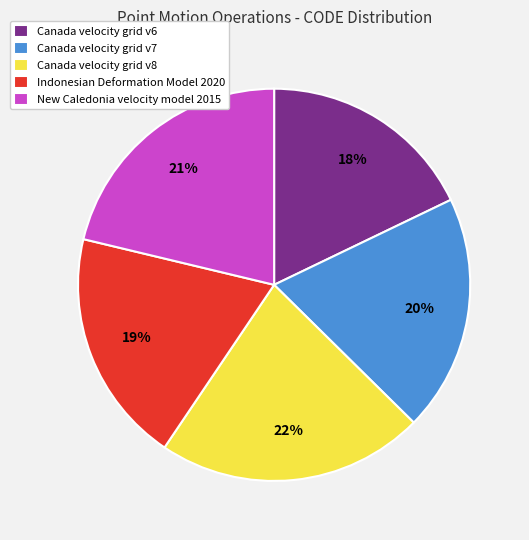

Count the number of slices in the pie.

5